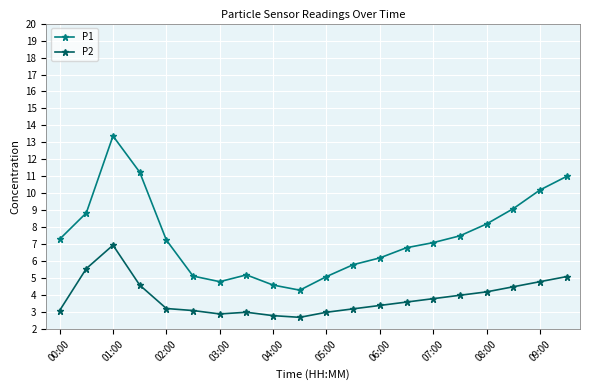

What is the average value of the P1 series?

7.5